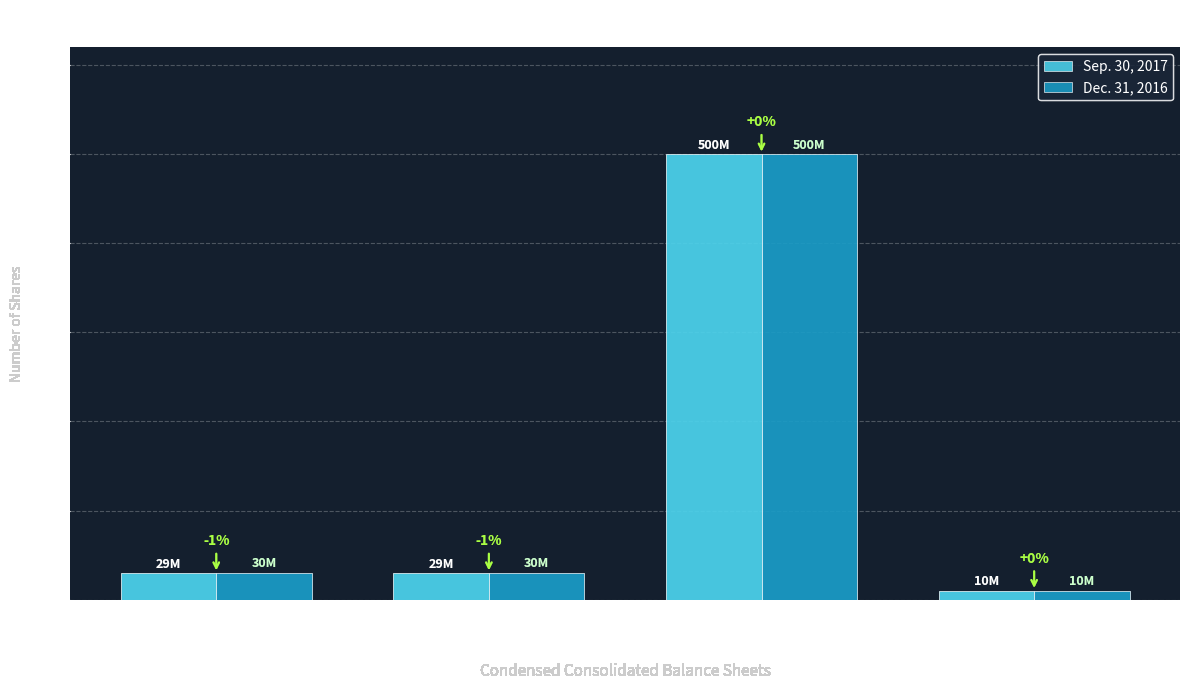

Are the bars horizontal?

No